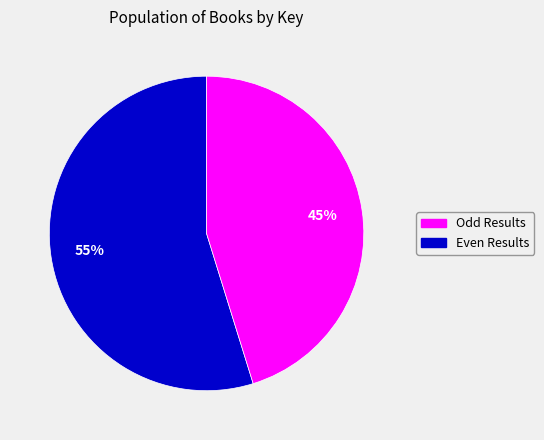

Does any single category account for the majority?

Yes